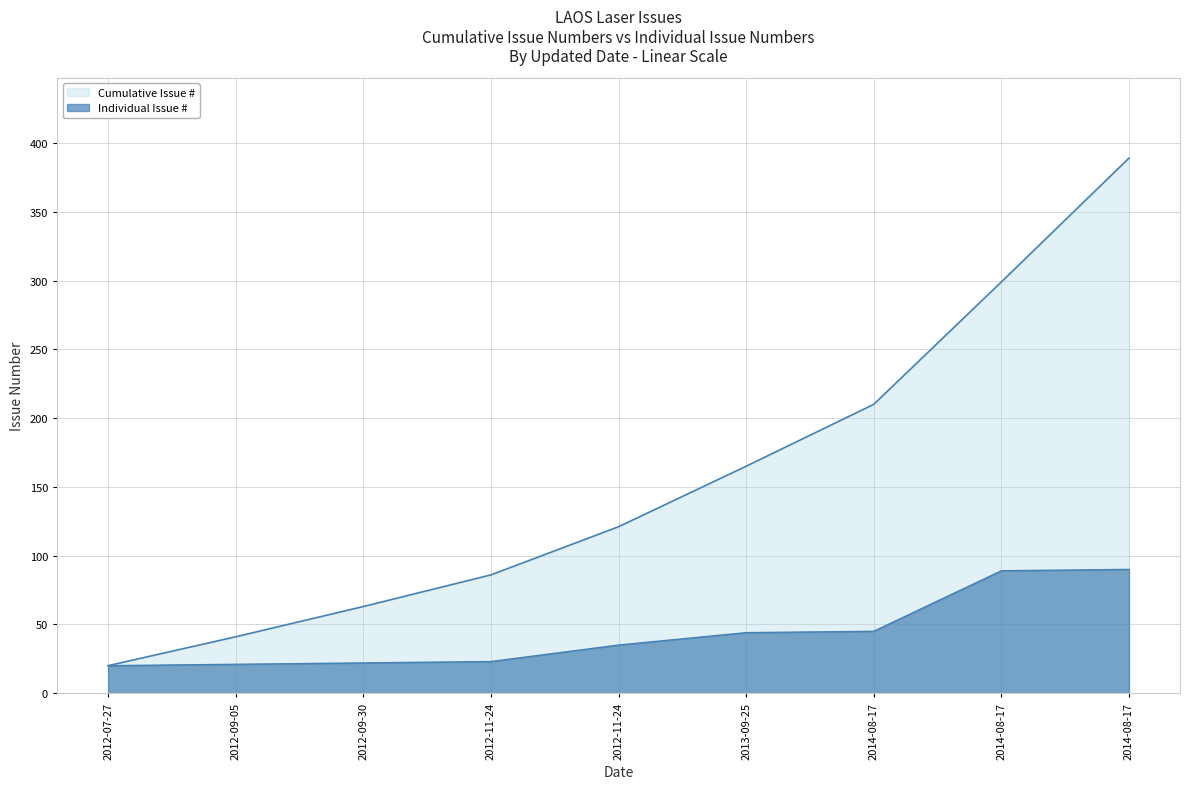

What is the smallest value displayed?

20